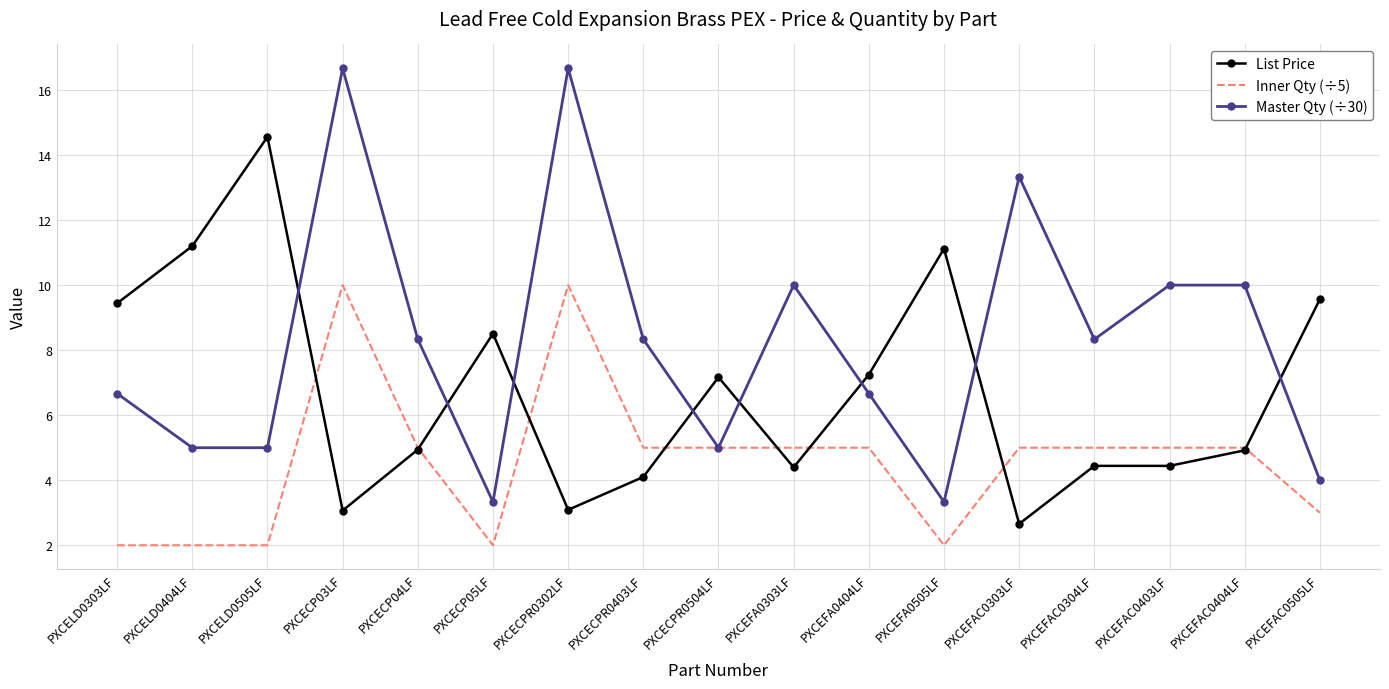

How many values in the Master Qty (÷30) series are below 8?

8